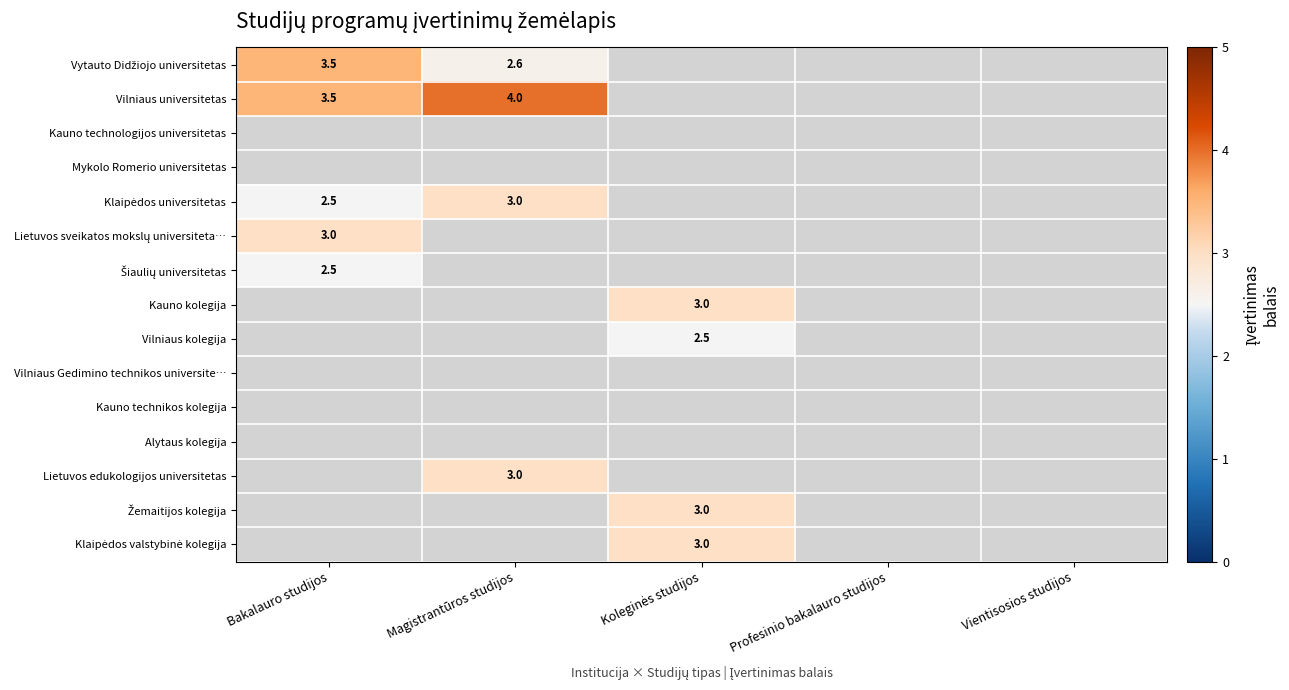

At how many categories does at least one series exceed 3?

2